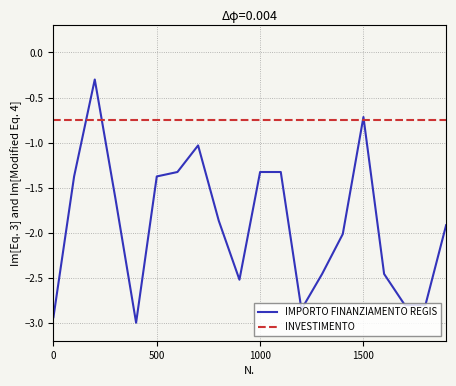

Which series has the widest spread of values?

IMPORTO FINANZIAMENTO REGIS